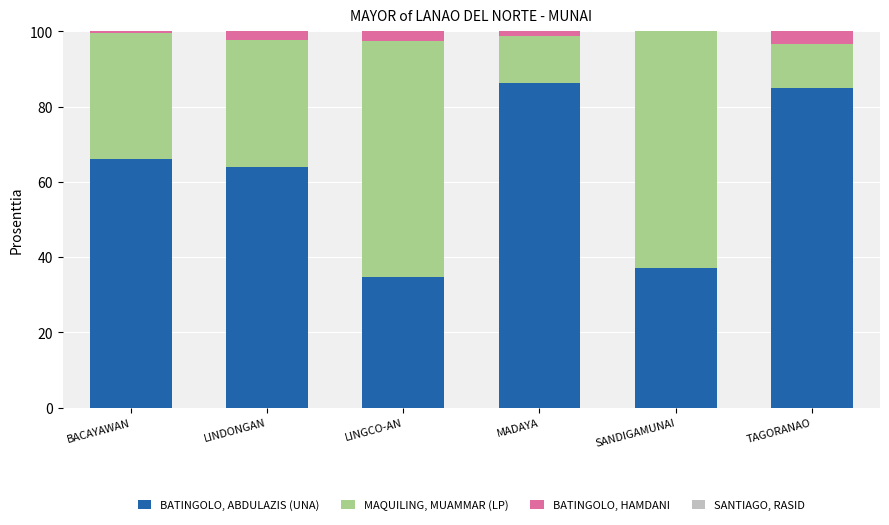

At which label is BATINGOLO, ABDULAZIS (UNA) closest to 60?

LINDONGAN